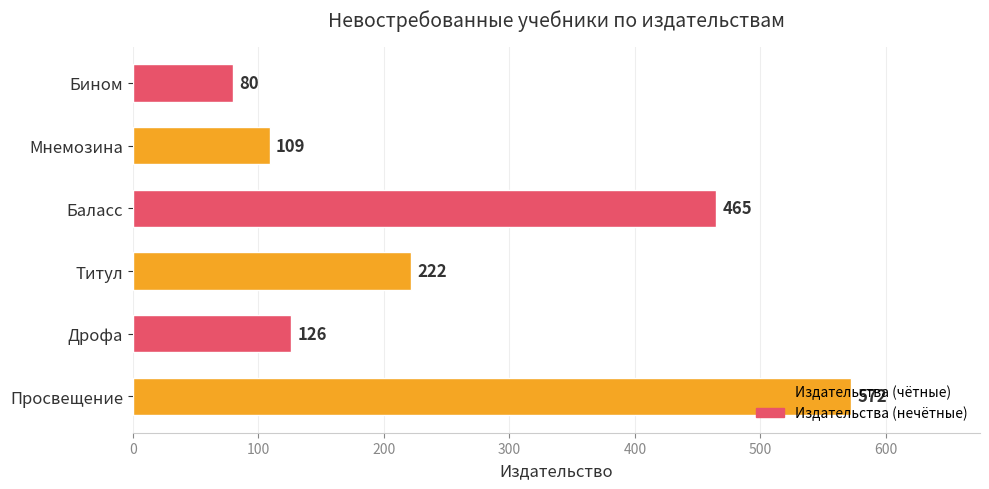

What is the change in value from Просвещение to Дрофа?

-446